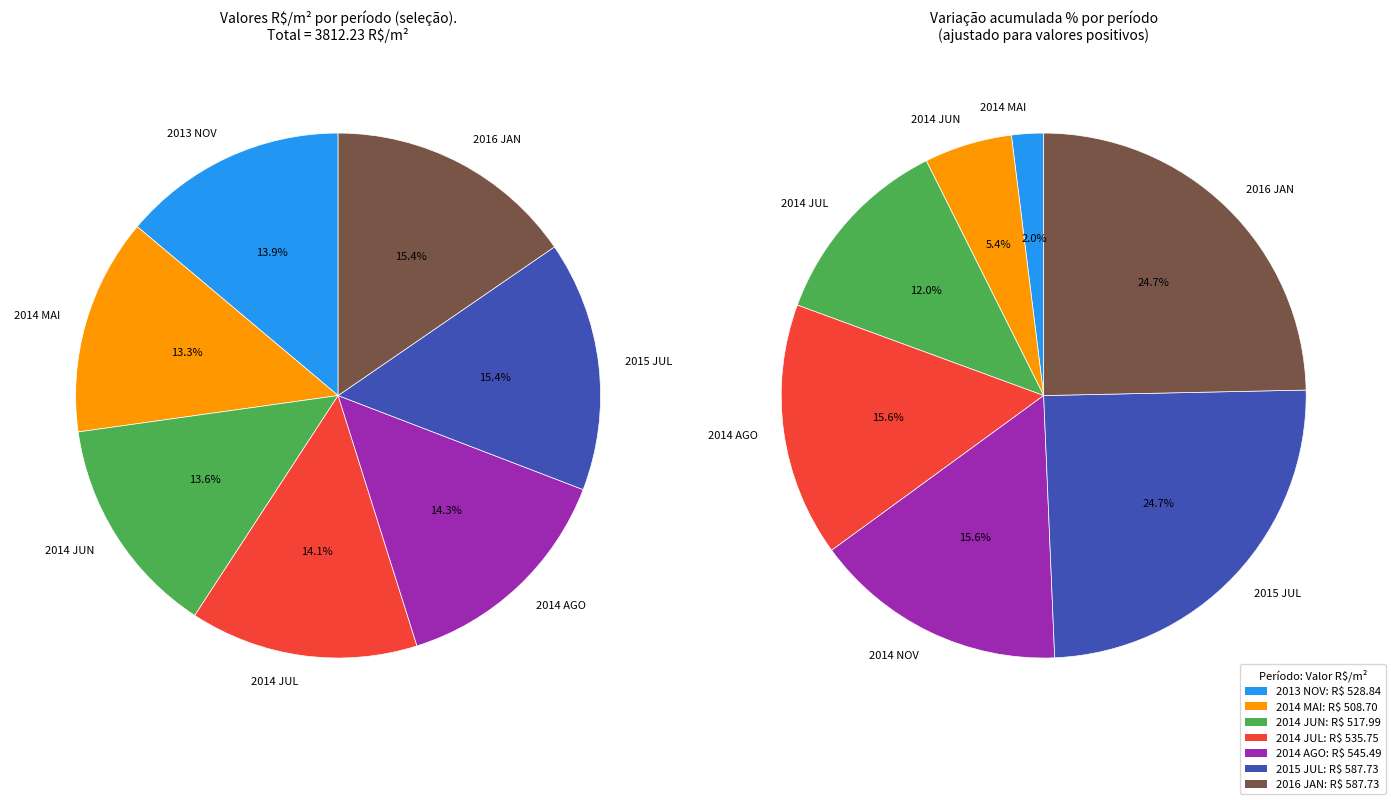

Which slice is the smallest?

2014 MAI